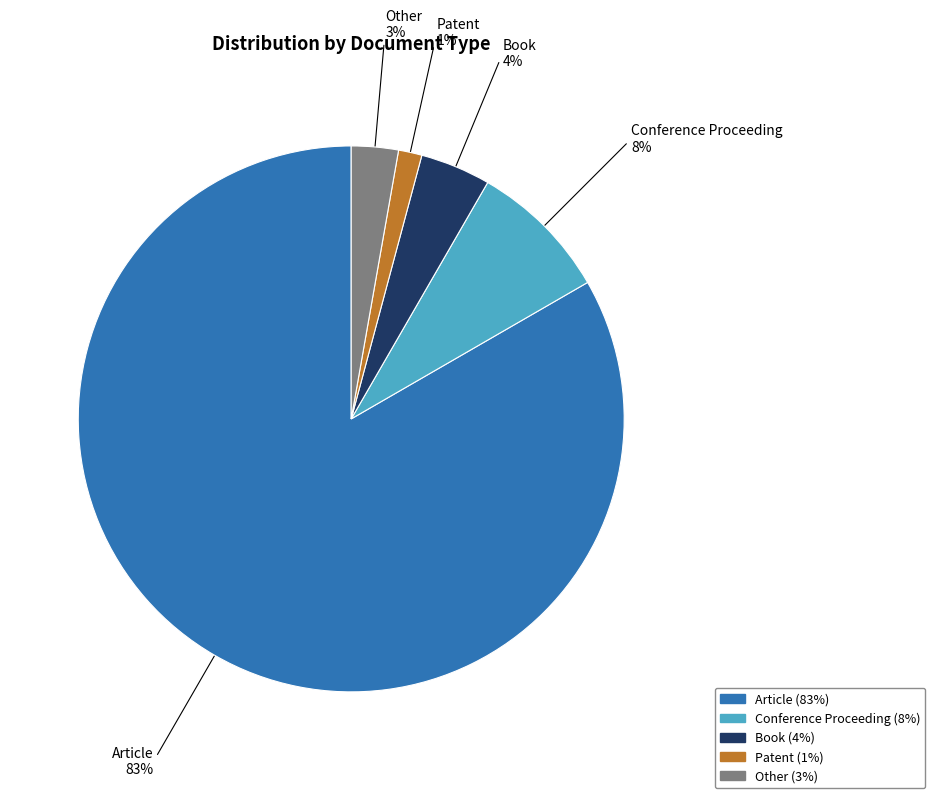

To the nearest percent, what percentage of the pie is Other?

3%